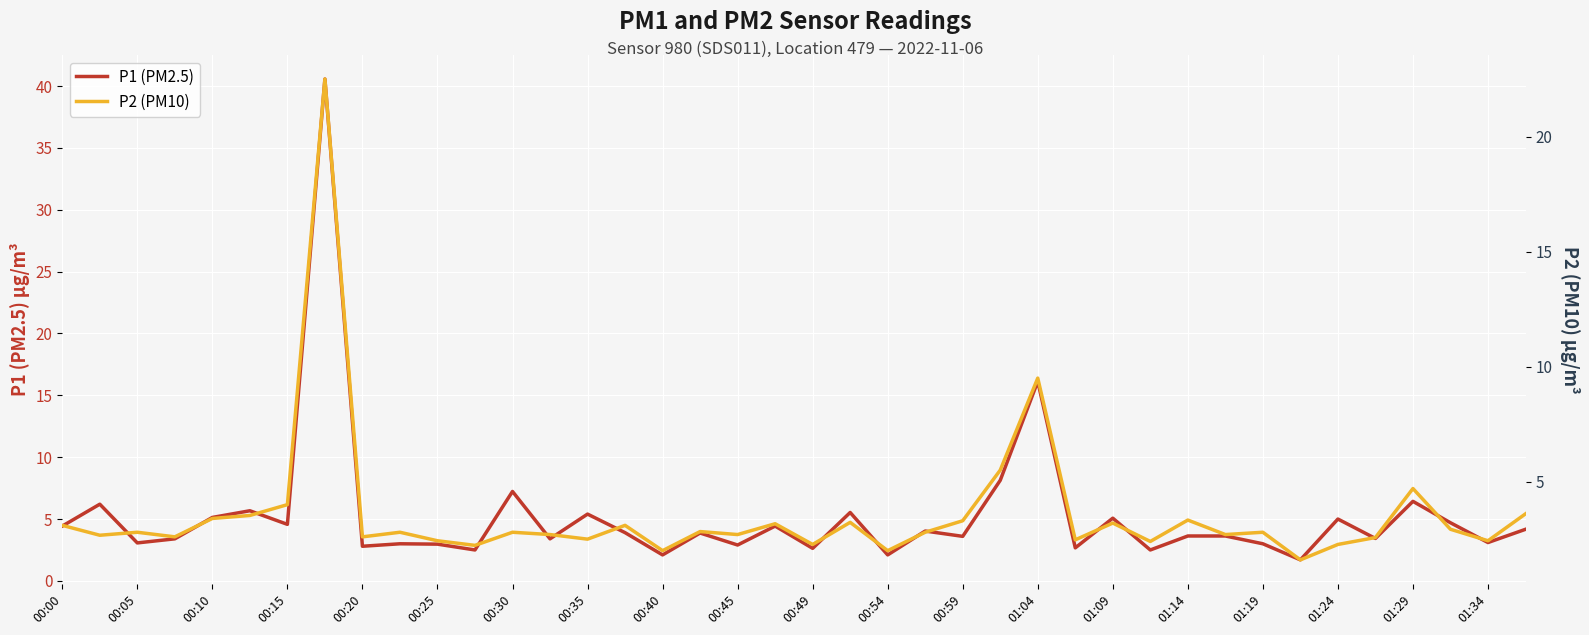

What is the highest value of the P1 (PM2.5) series?

40.6